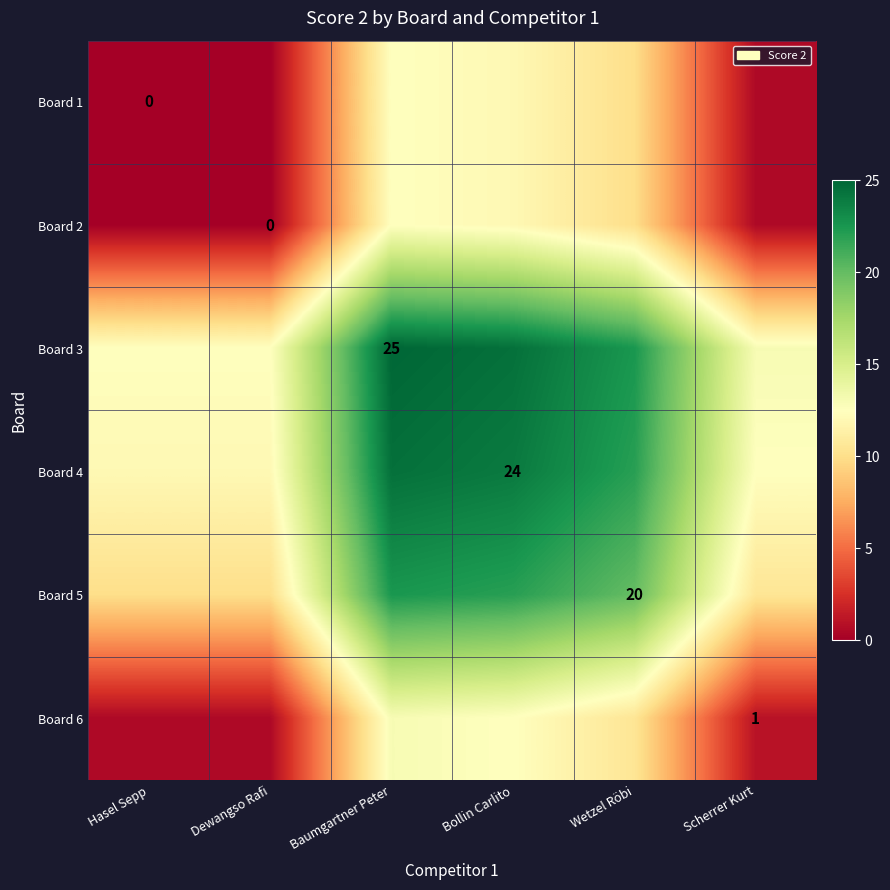

True or false: Board 6 has a value of 1.0 at Scherrer Kurt.

True